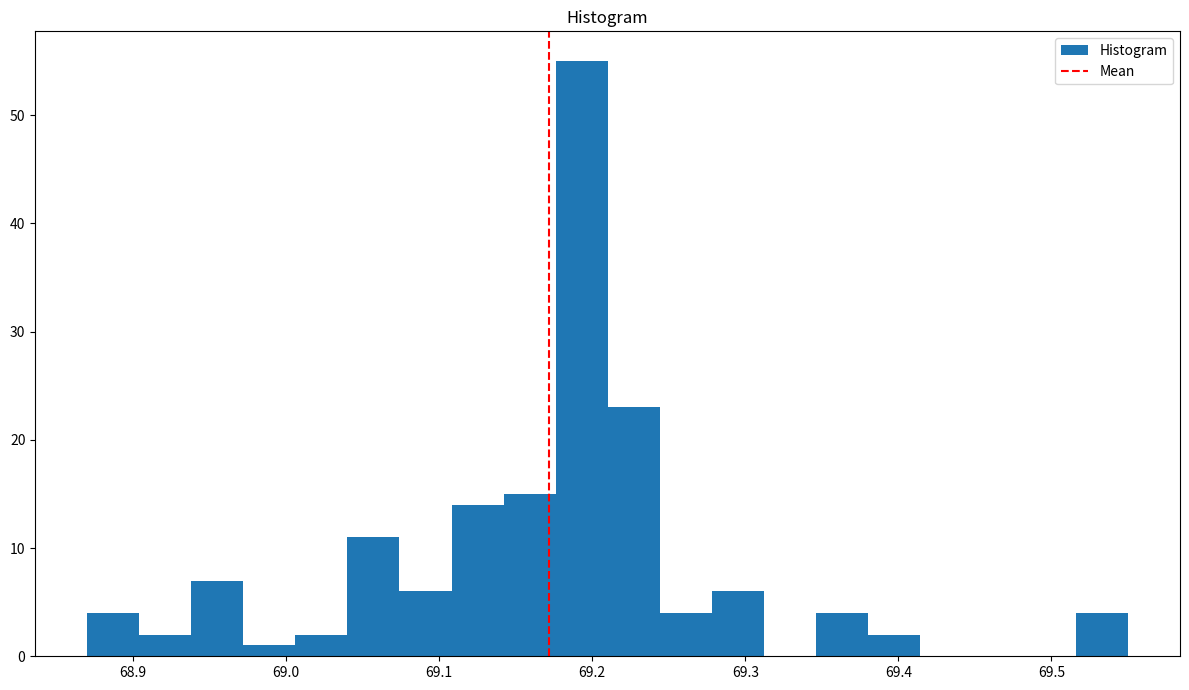

Read against the x-axis, roughly where is the centre of the tallest bar?

69.19